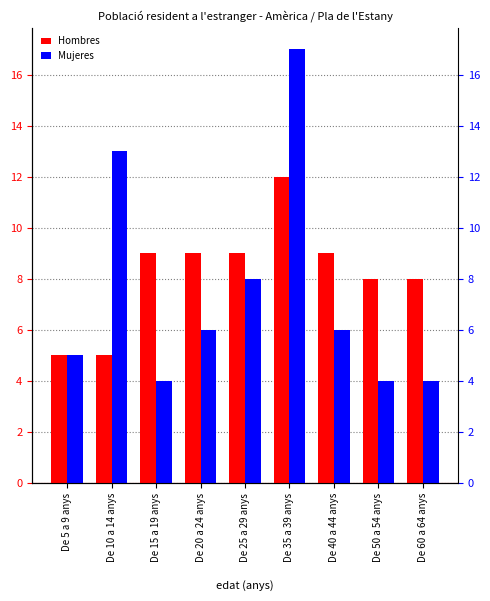

How many values in the Hombres series exceed 9?

1